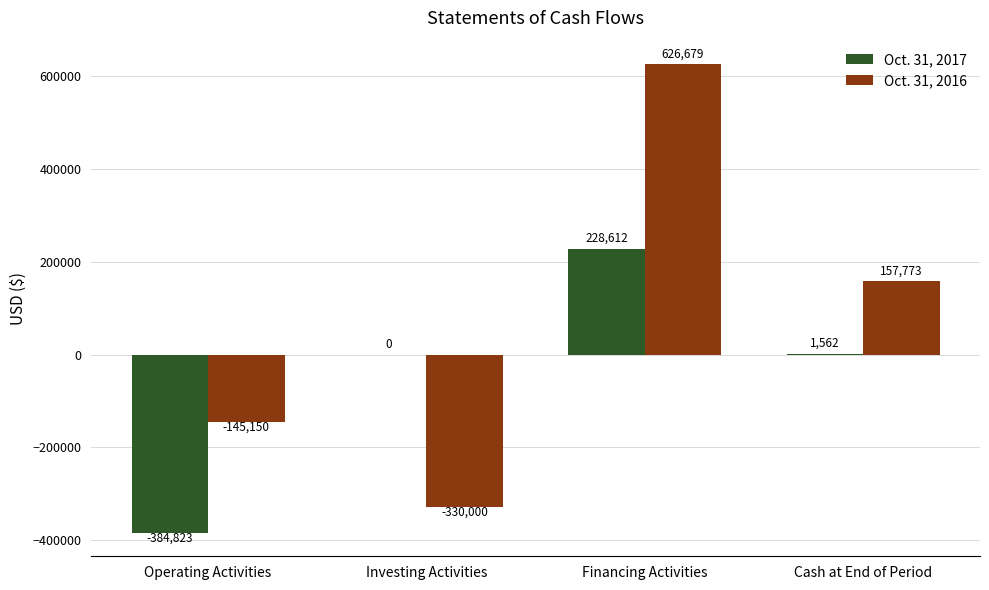

At which category is the sum across all series the highest?

Financing Activities